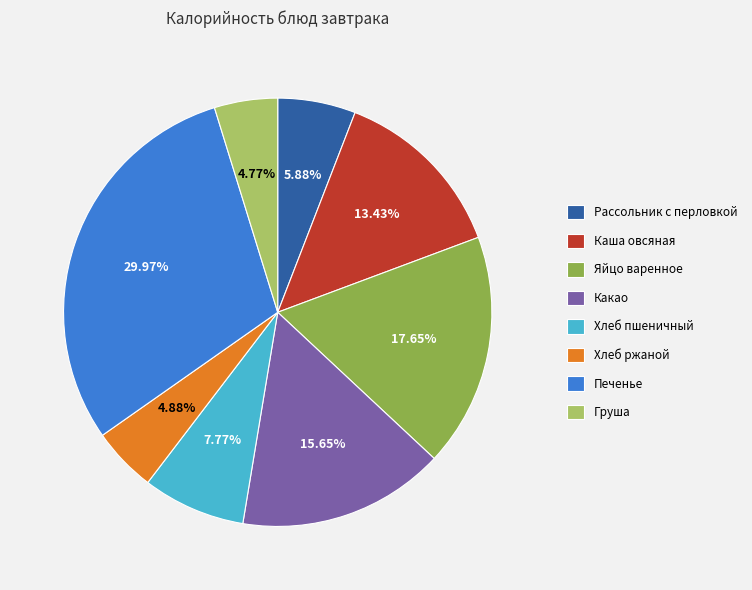

Does any single category account for the majority?

No